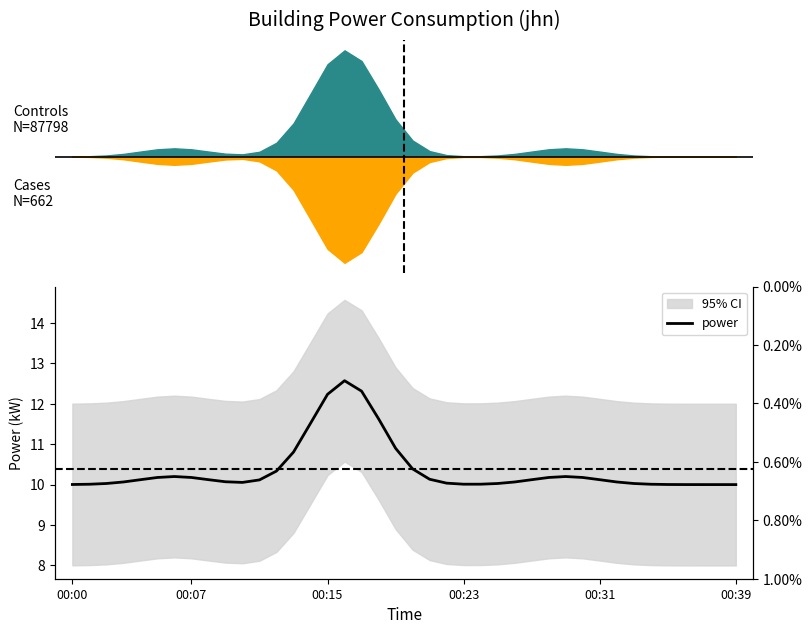

What is the sum of all values?

415.0